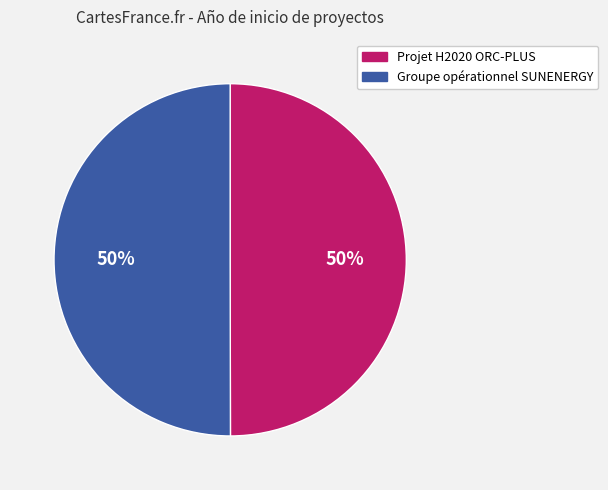

Is the sum of Groupe opérationnel SUNENERGY and Projet H2020 ORC-PLUS greater than half?

Yes